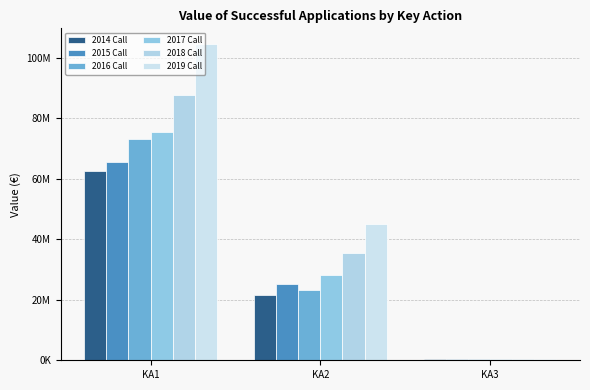

Where is 2015 Call nearest to the value 32972492?

KA2